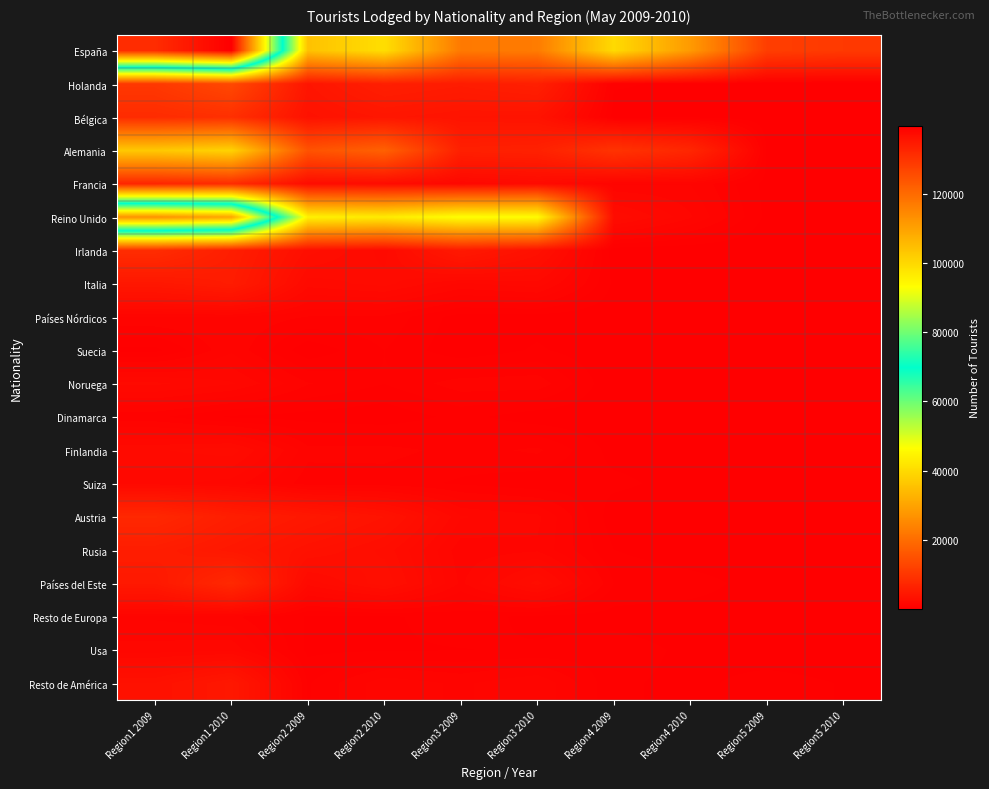

Which series has the largest range (max minus min)?

España